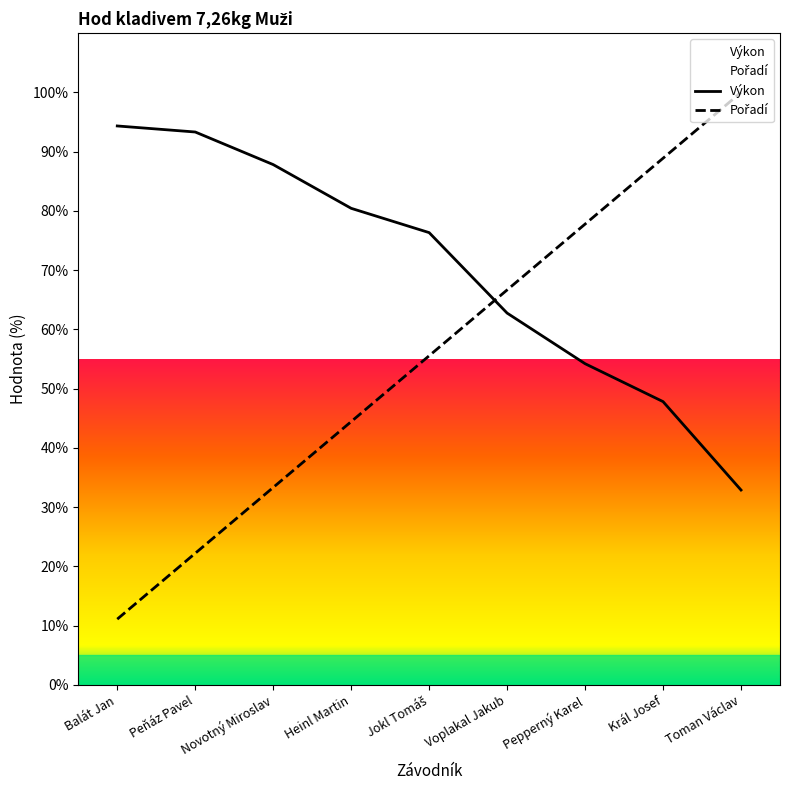

List the series in order of their peak value, lowest first.

Výkon, Pořadí